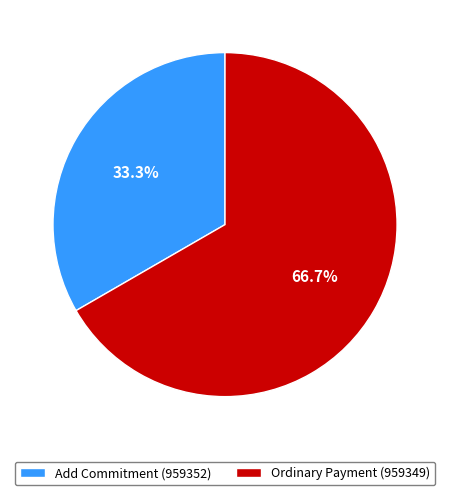

Is it true that Ordinary Payment (959349) is 67% of the pie?

True